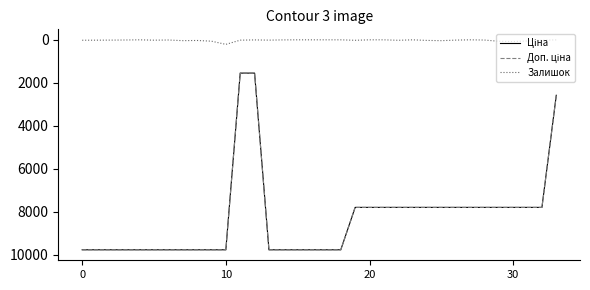

What is the greatest value displayed?

9764.4